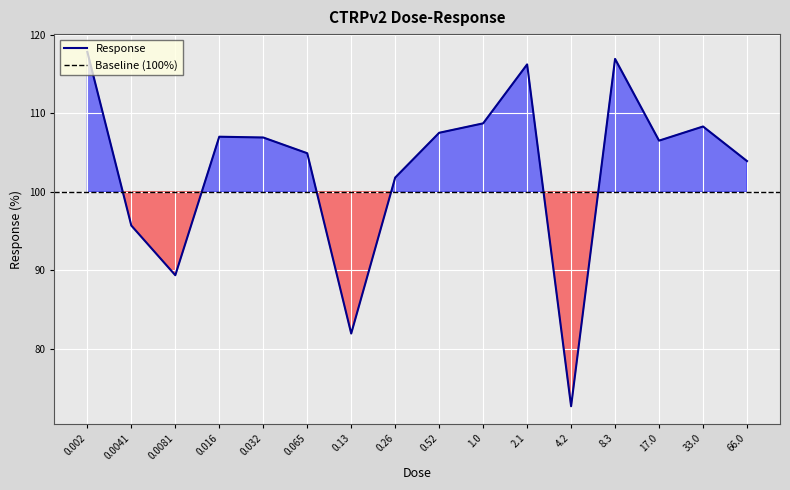

At which label is the value closest to 95?

0.0041